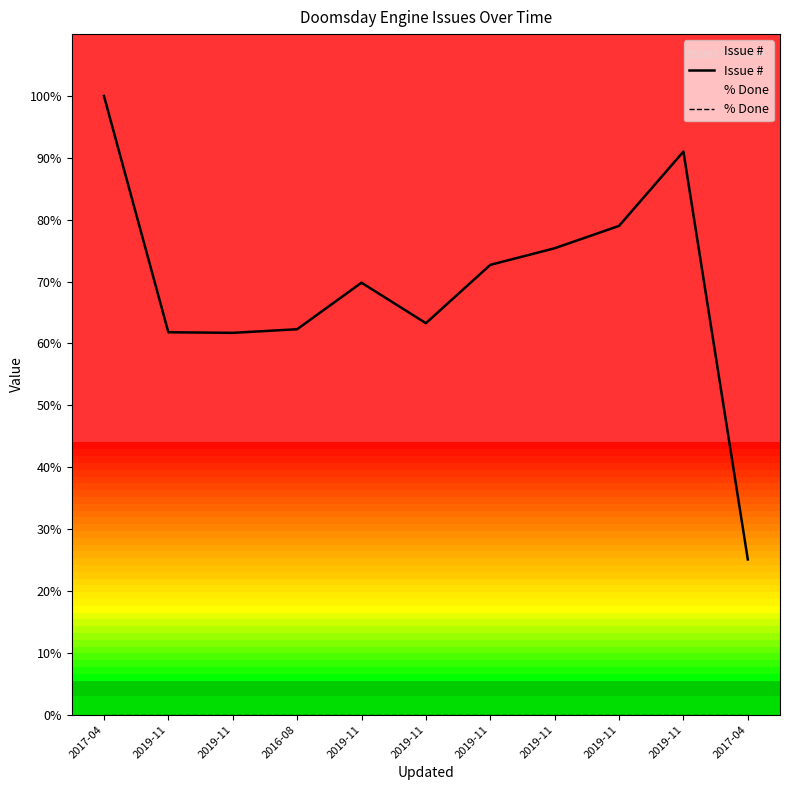

What is the label of the 9th point from the left?

2019-11